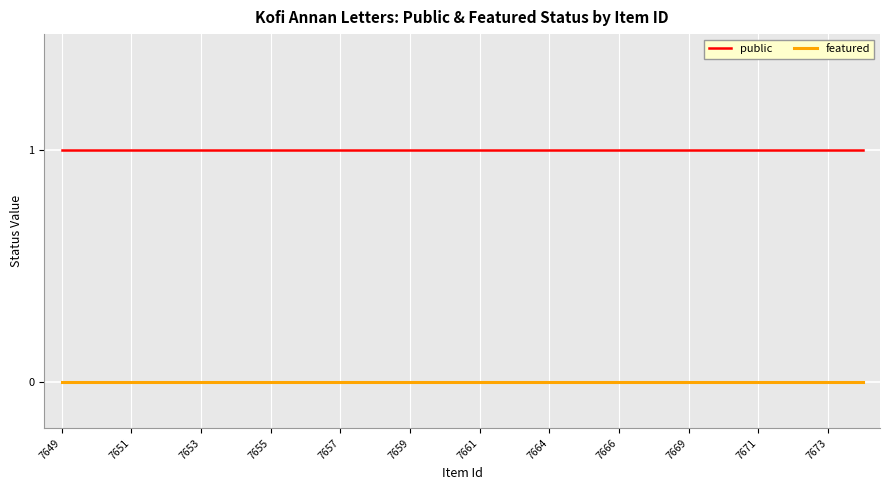

Which series has the largest total across all categories?

public